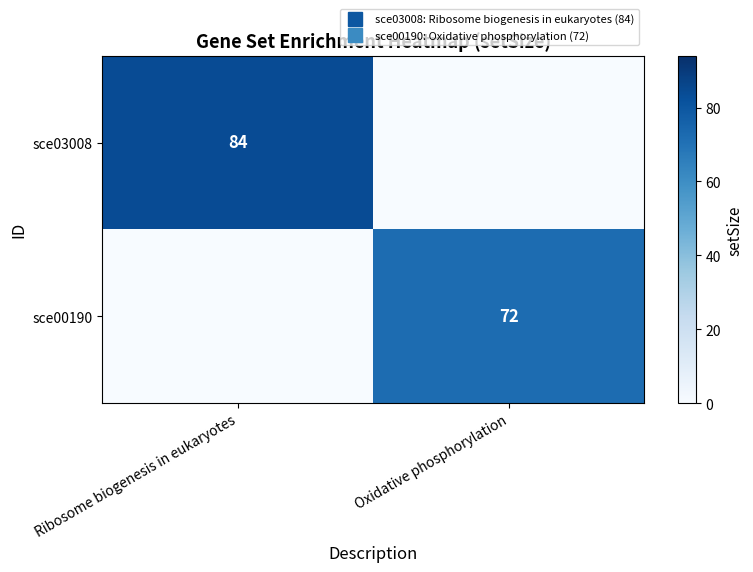

What is the sum of the sce03008 values at Ribosome biogenesis in eukaryotes and Oxidative phosphorylation?

84